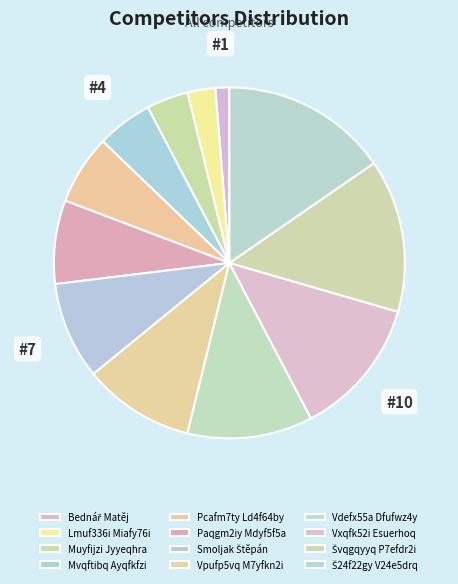

Count the number of slices in the pie.

12